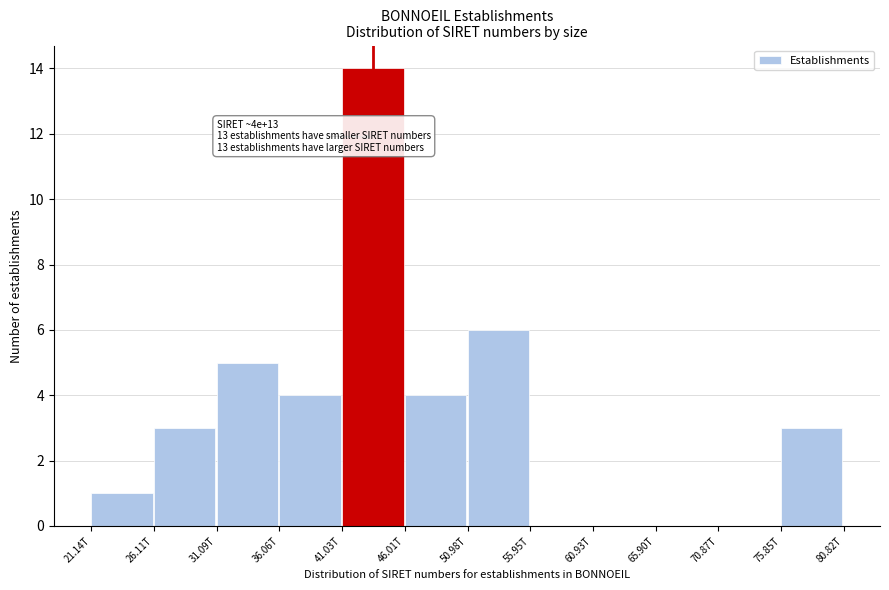

Reading left to right, transcribe all the data shown in this chart.

21.14T=1	26.11T=3	31.09T=5	36.06T=4	41.03T=14	46.01T=4	50.98T=6	55.95T=0	60.93T=0	65.90T=0	70.87T=0	75.85T=3